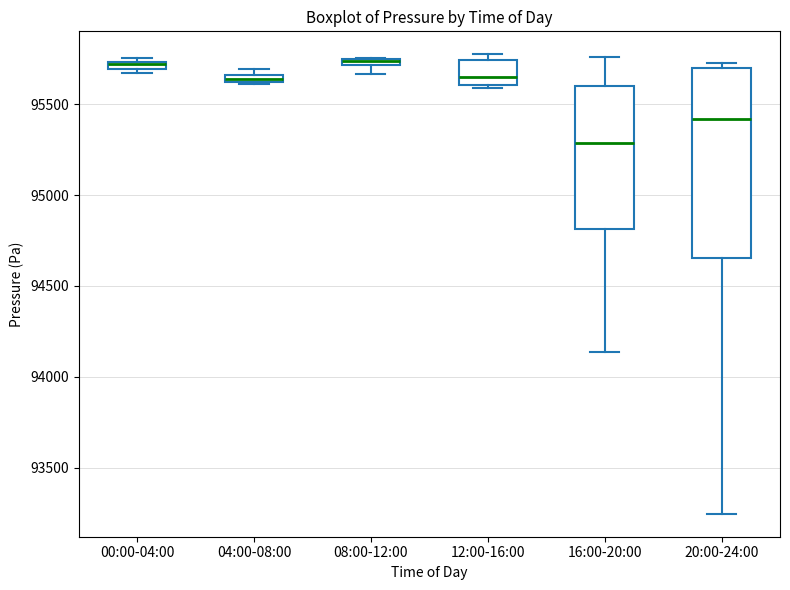

Comparing the boxes themselves (not the whiskers), which one is the tallest?

20:00-24:00